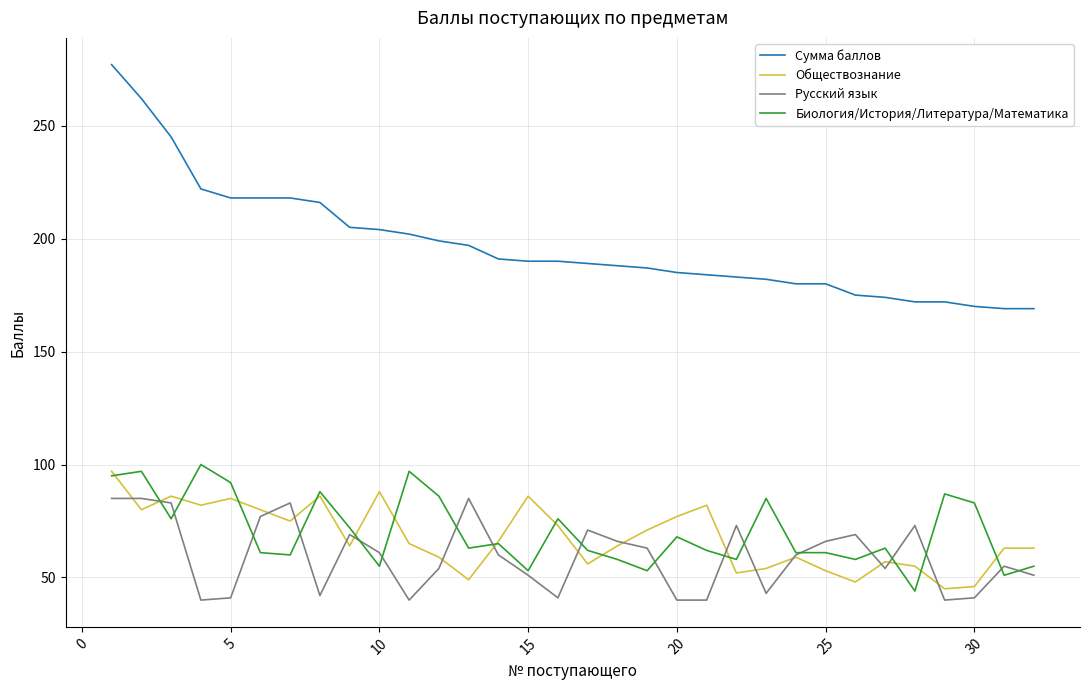

Which series has the largest total across all categories?

Сумма баллов